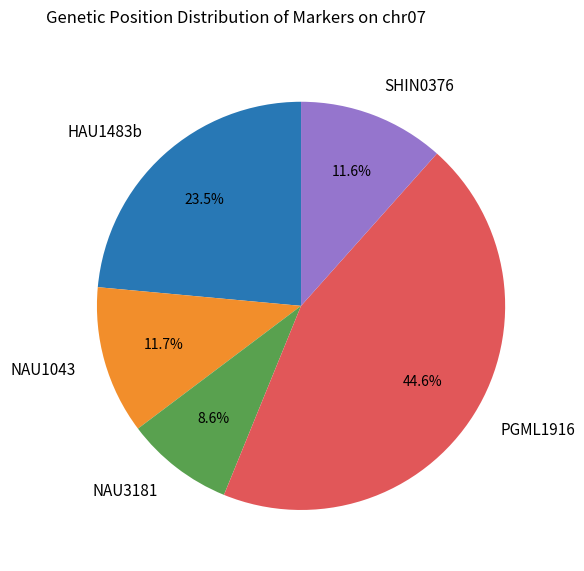

What percentage is the PGML1916 slice, to the nearest percent?

45%